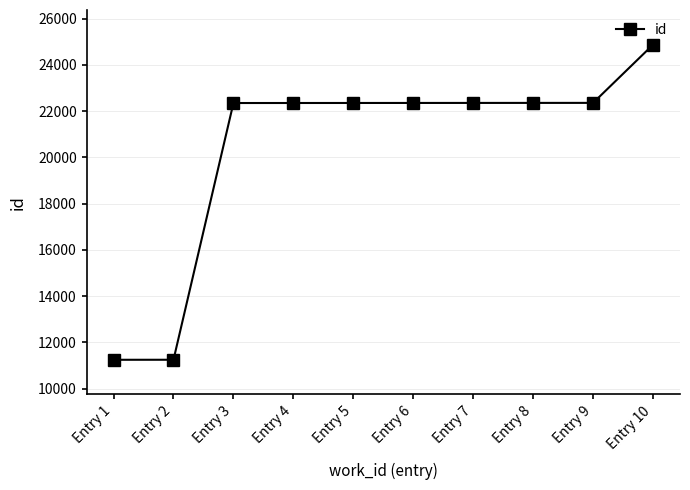

What is the minimum value shown in the chart?

11251